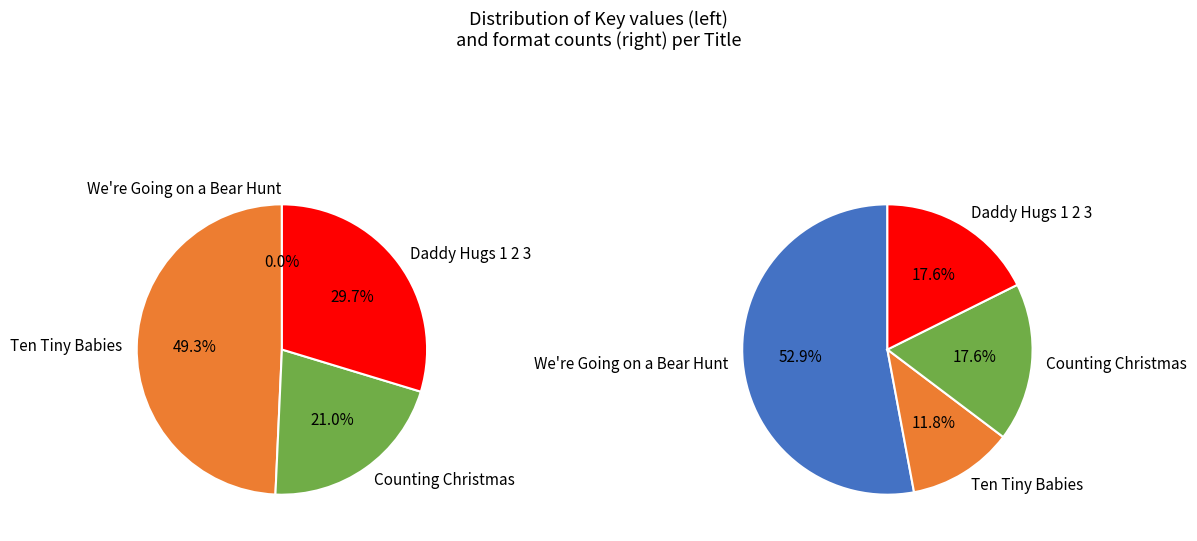

Count the number of slices in the pie.

4